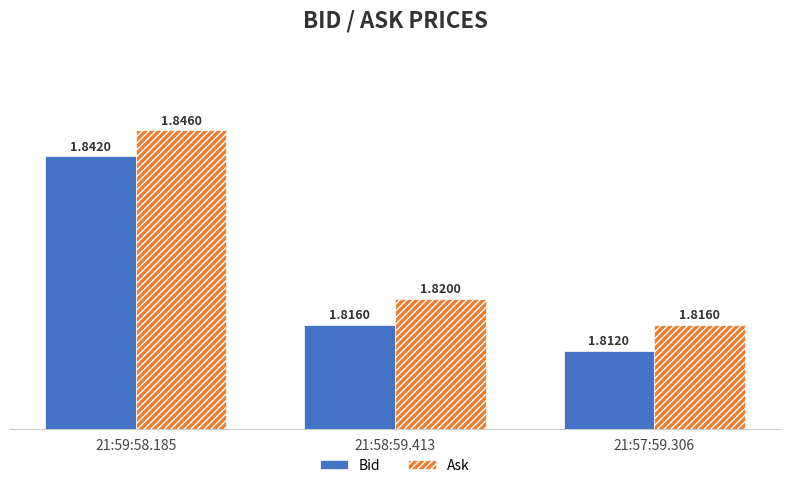

At which label is Ask closest to 1?

21:57:59.306